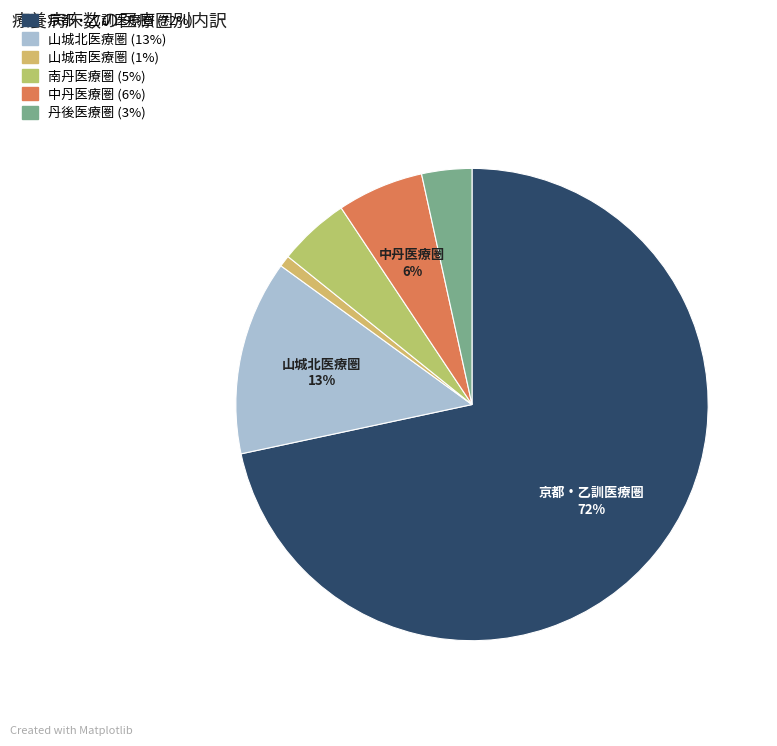

How many slices are in this pie chart?

6